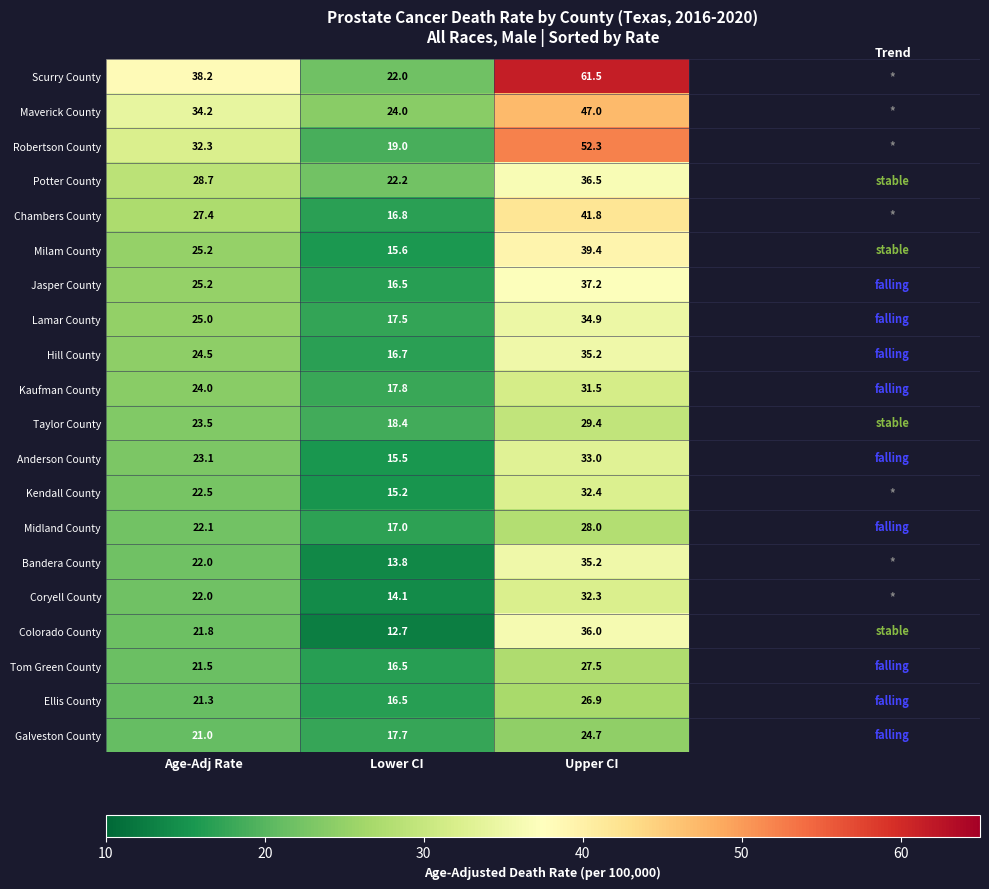

What is the sum of the Scurry County values at Upper CI and Age-Adj Rate?

99.7